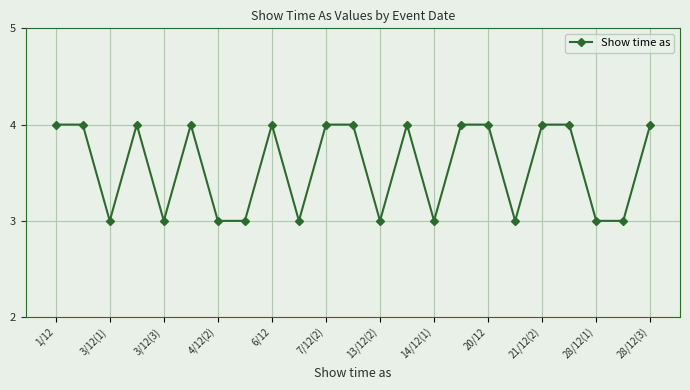

Reading left to right, transcribe all the data shown in this chart.

4	4	3	4	3	4	3	3	4	3	4	4	3	4	3	4	4	3	4	4	3	3	4